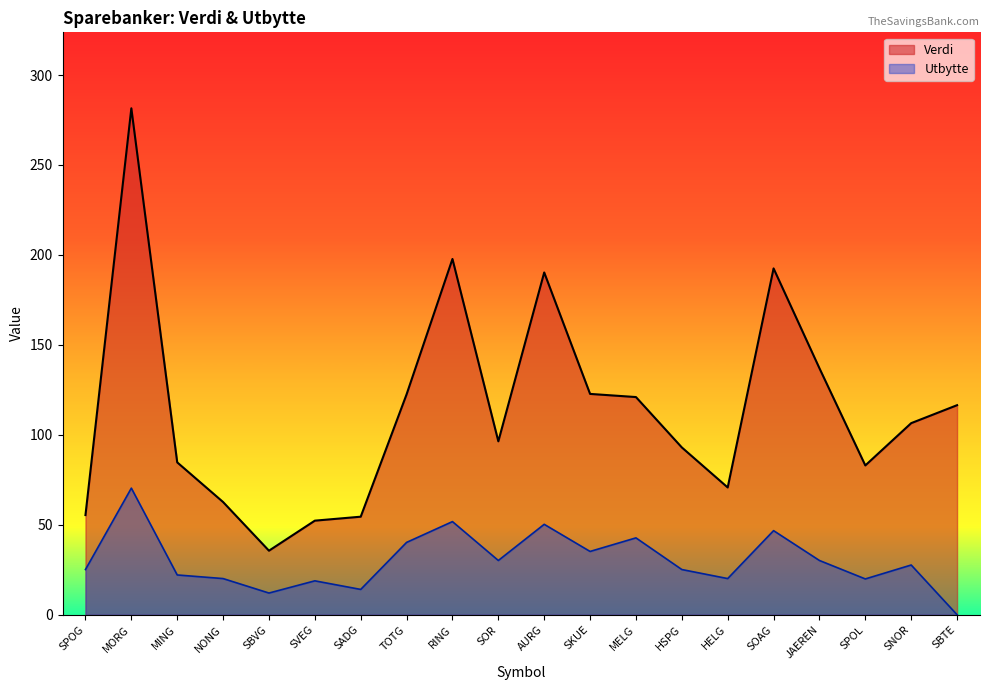

What is the sum of the Verdi values at SBVG and SVEG?

87.9